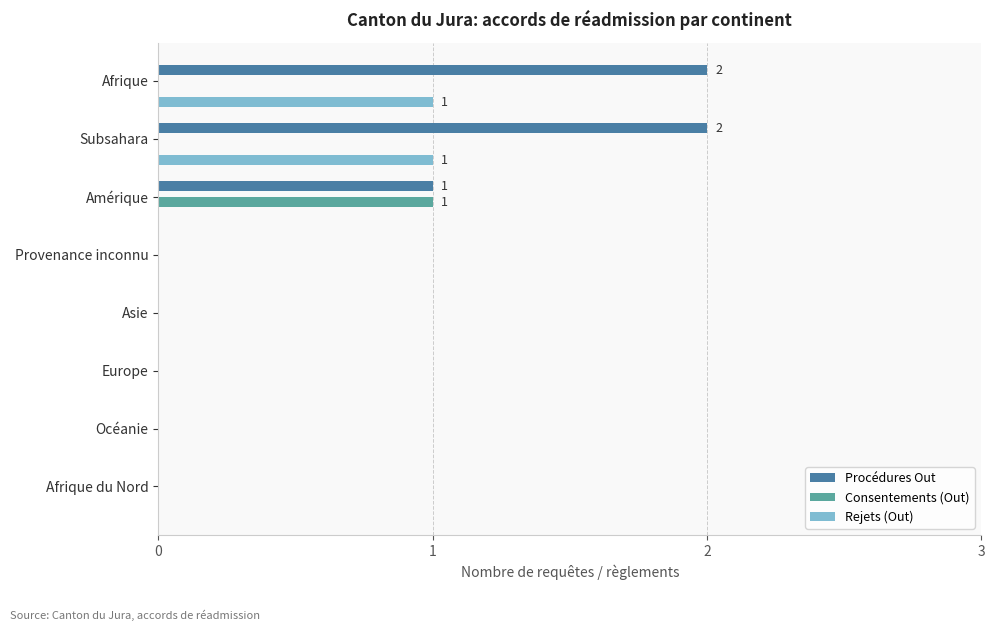

The Rejets (Out) series shows -1 at Europe. True or false?

False